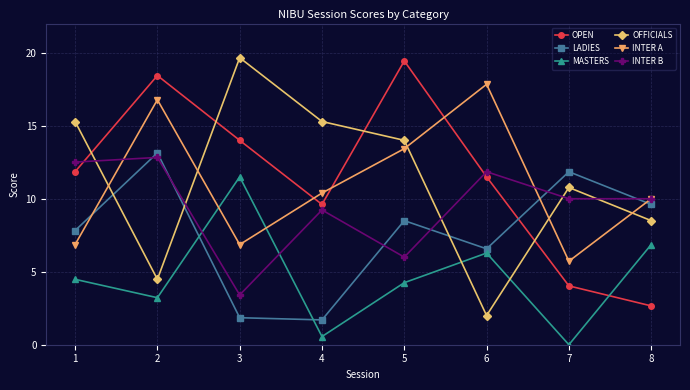

What is the value of the OFFICIALS point at the 5th from the left?

14.0